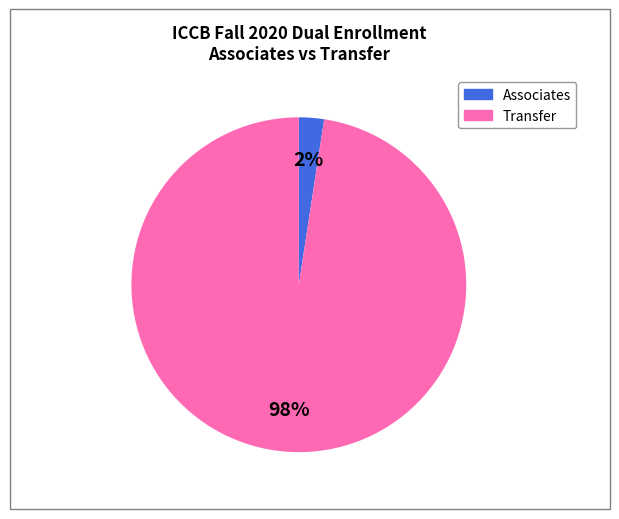

Is there any slice that represents more than half of the pie?

Yes